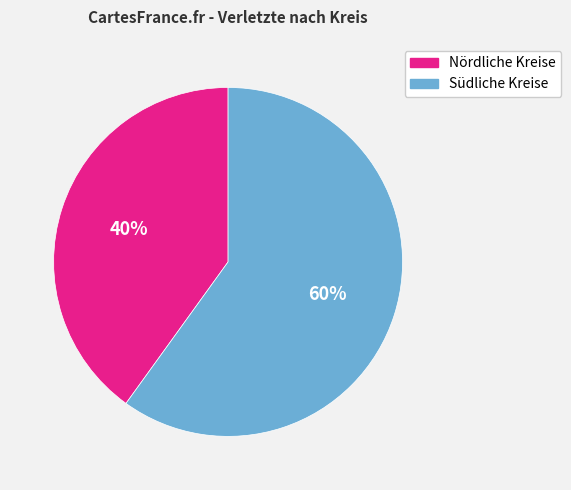

To the nearest percent, what is the difference between the largest and smallest slice percentages?

20%